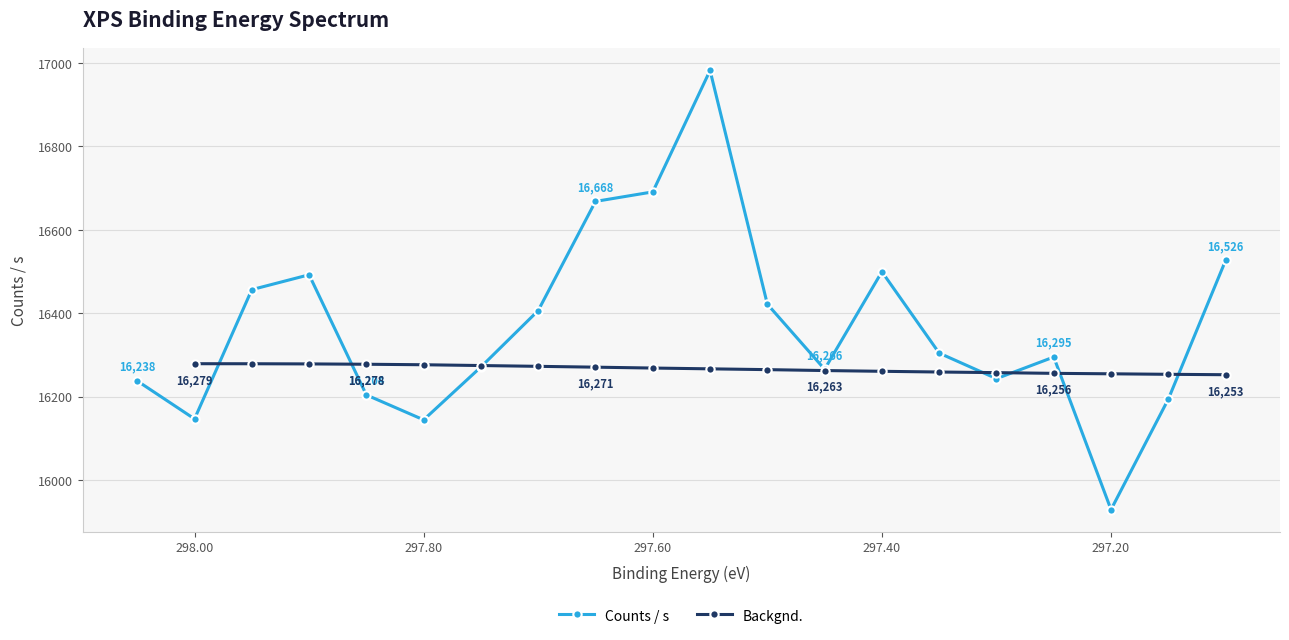

True or false: the data has more than 2 interior local peaks.

True